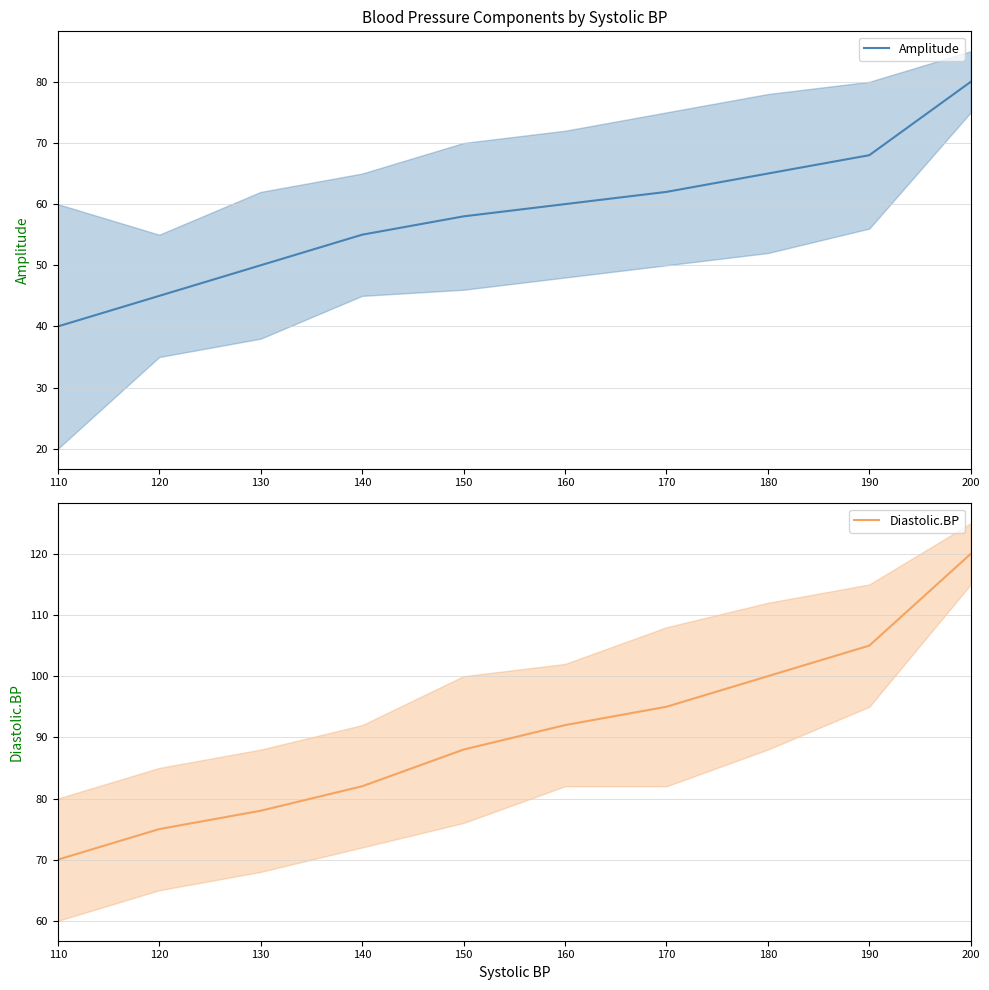

The value of Diastolic.BP at 110 is 70. True or false?

True